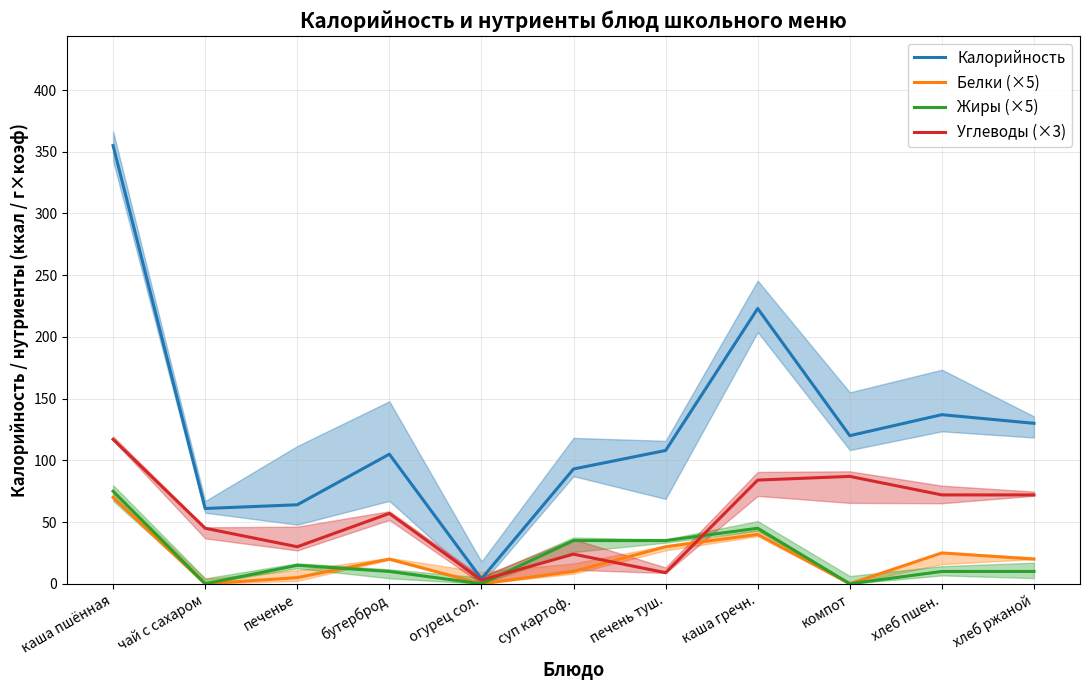

Which category has the highest value in the Калорийность series?

каша пшённая